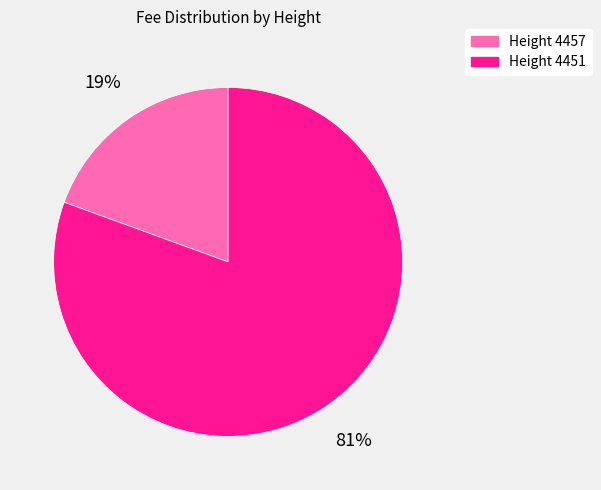

How many segments does this pie chart have?

2